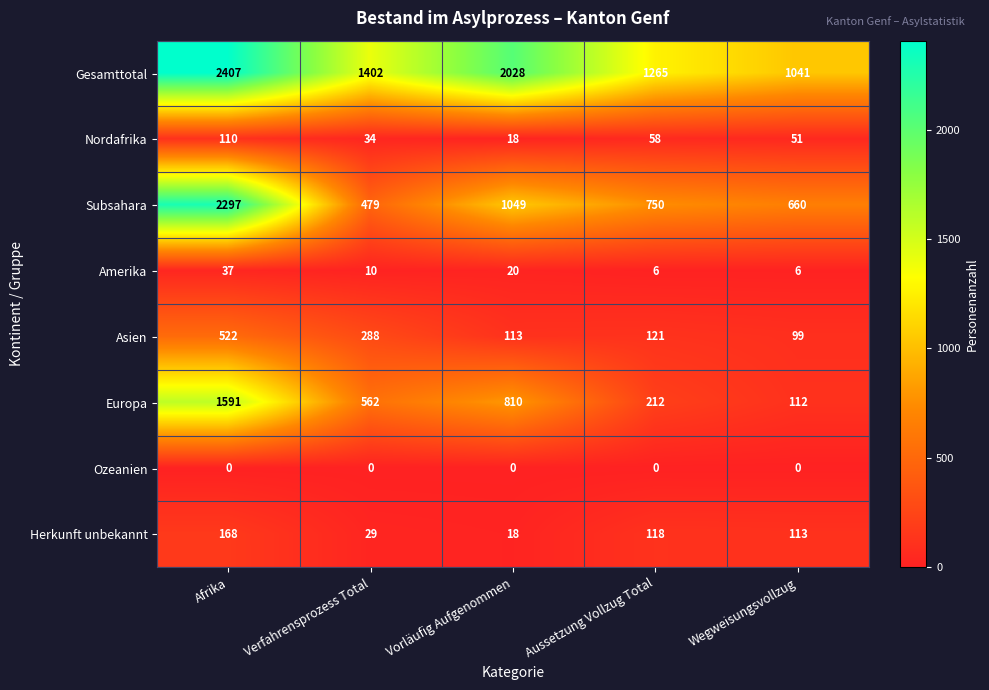

What is the difference between the highest and lowest values at Vorläufig Aufgenommen?

2028